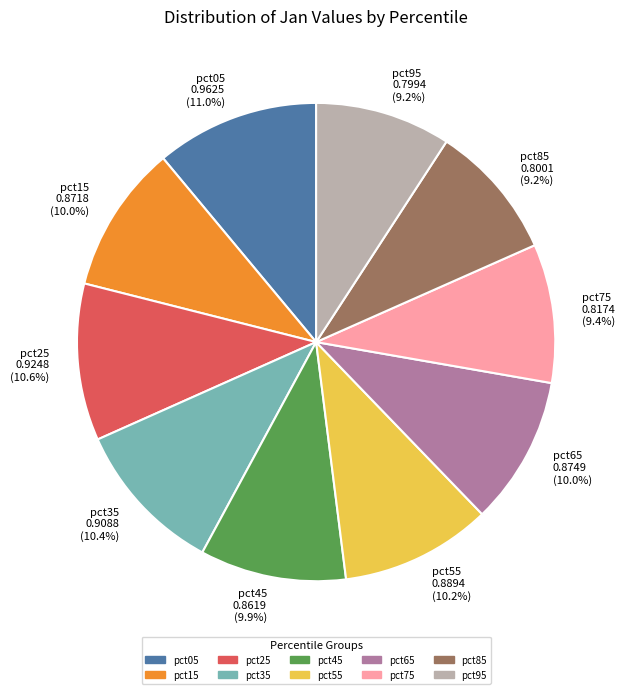

Is pct55 the majority of the pie?

No